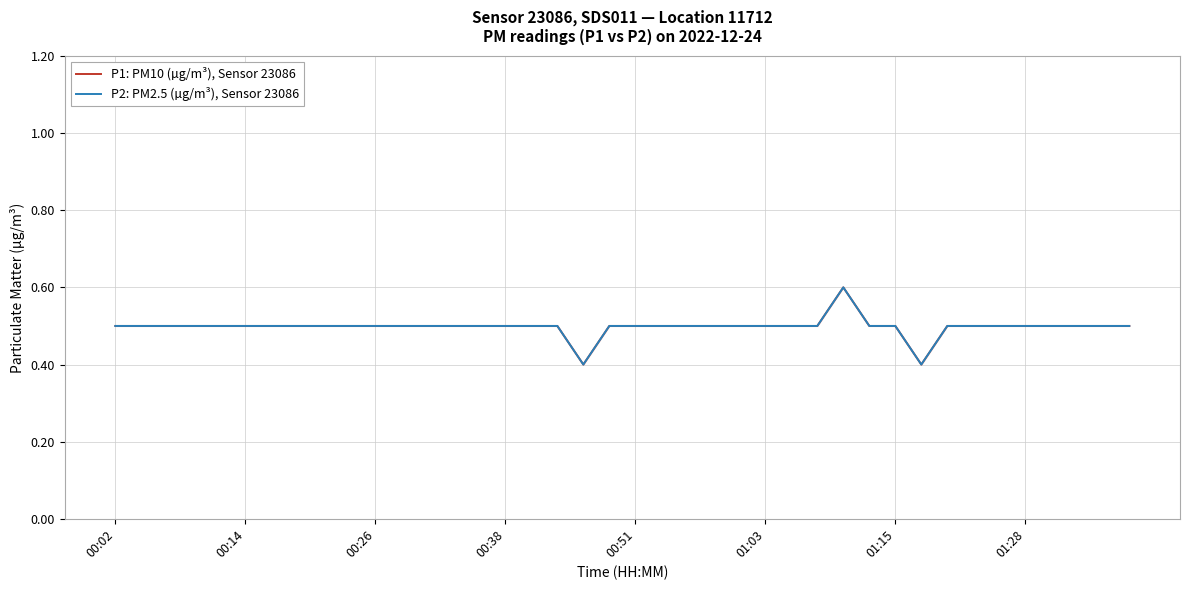

Does the chart display data point markers on the line(s)?

No